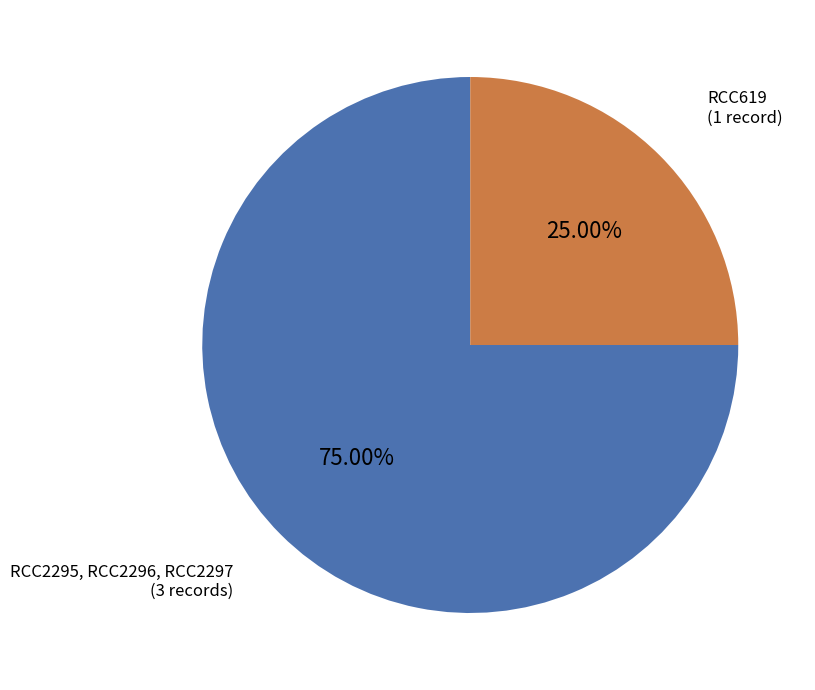

Count the number of slices in the pie.

2